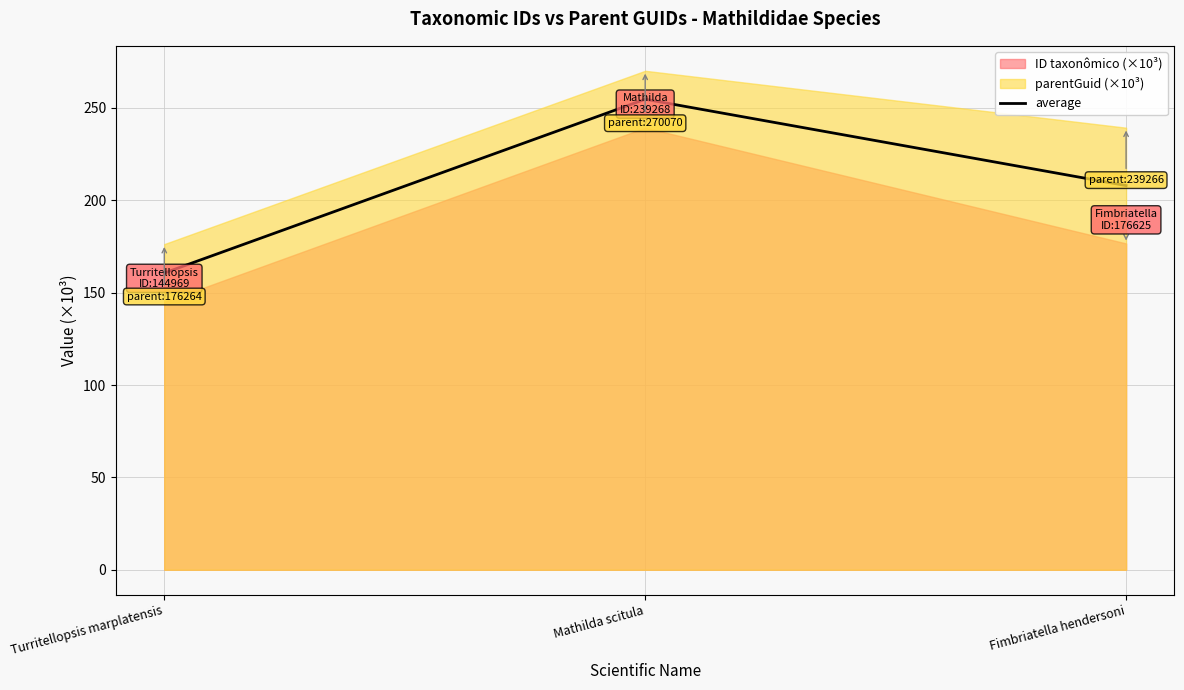

Rank the categories by value from lowest to highest.

Turritellopsis marplatensis, Fimbriatella hendersoni, Mathilda scitula